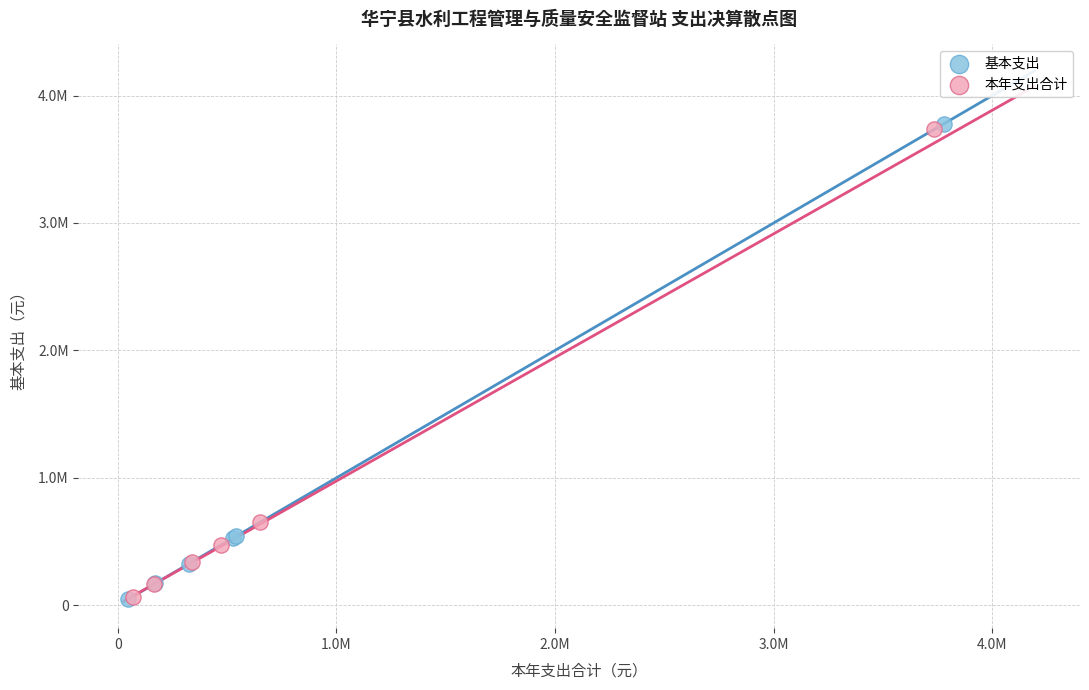

Which series reaches the maximum Y coordinate?

基本支出